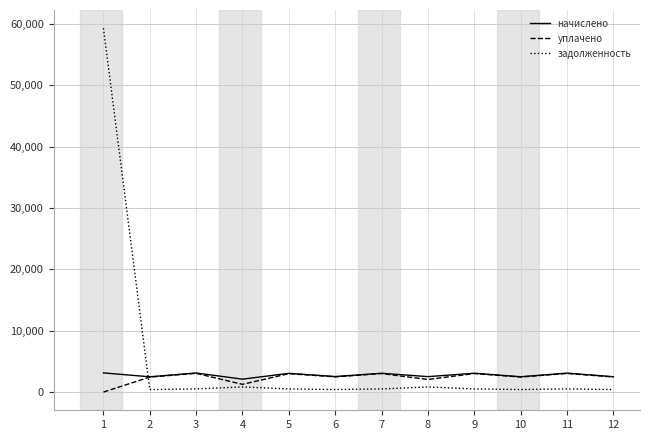

Does the chart display data point markers on the line(s)?

No